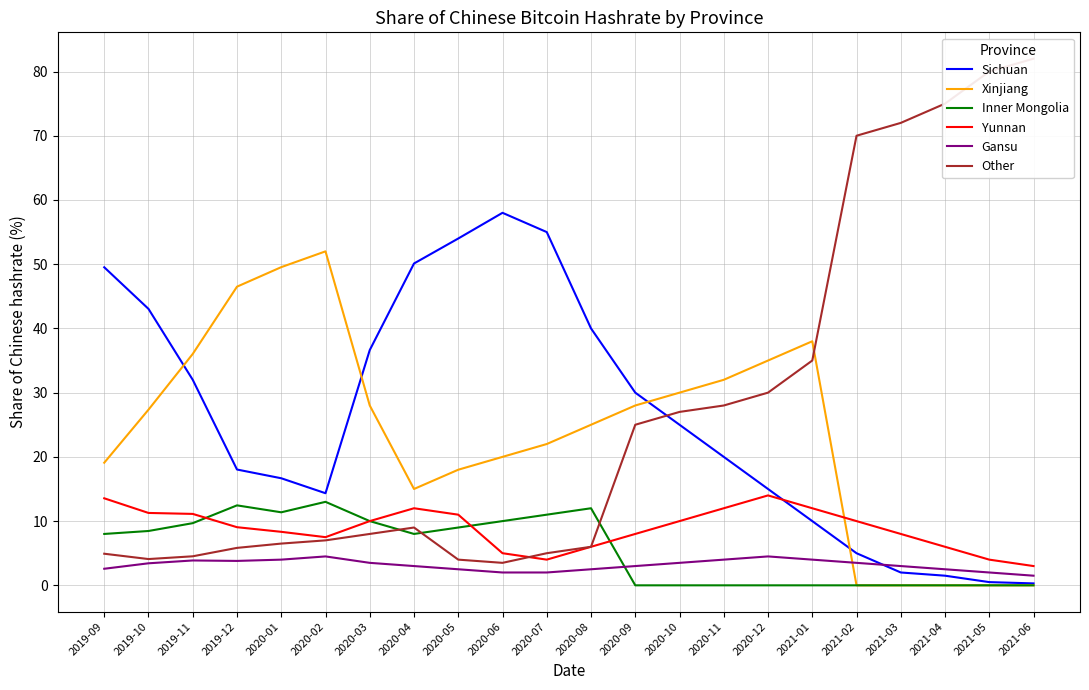

At which category does Sichuan reach its first local valley?

2020-02